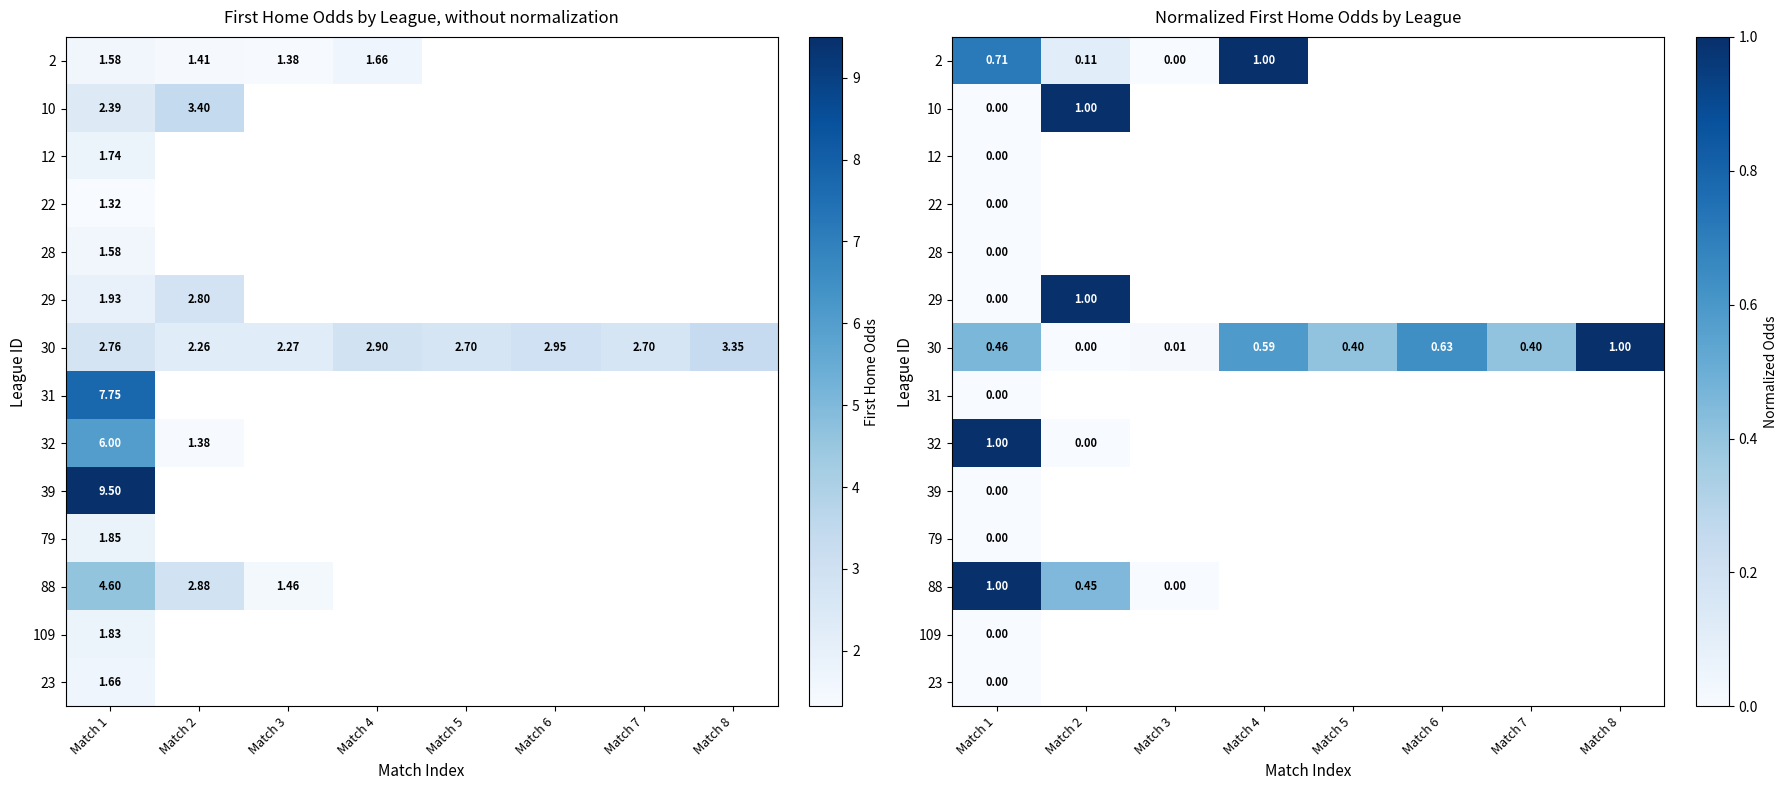

What is the difference between the highest and lowest values at Match 4?

0.4